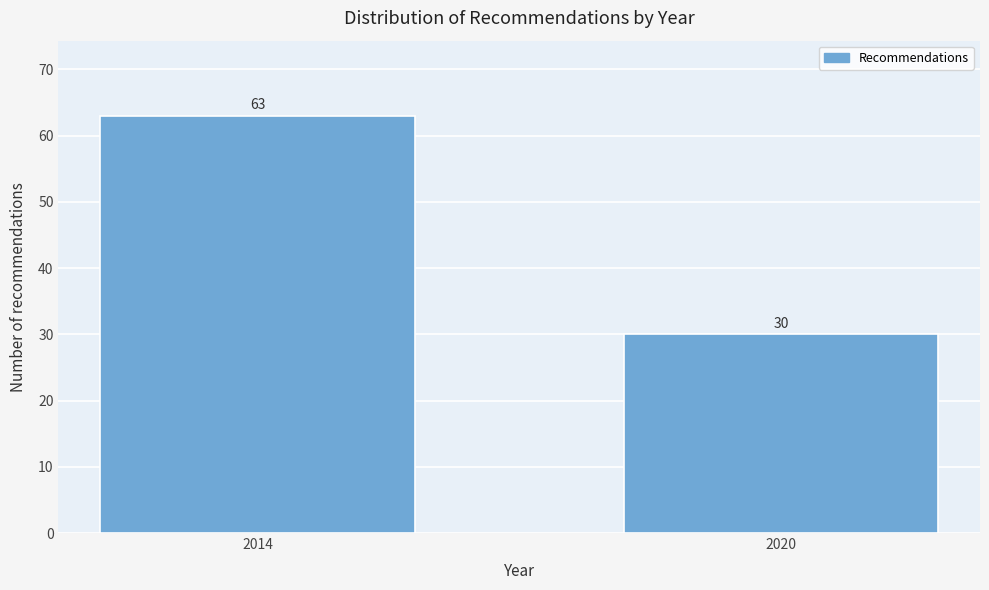

Reading left to right, list all the values displayed in this chart.

63	30